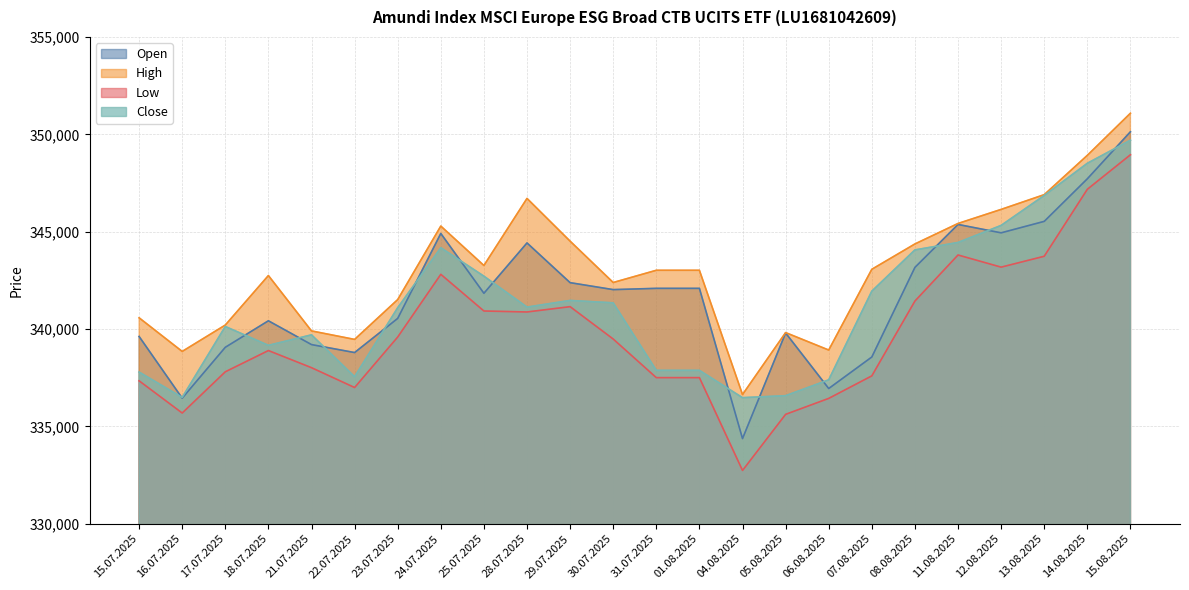

True or false: High and Open intersect in this chart.

False